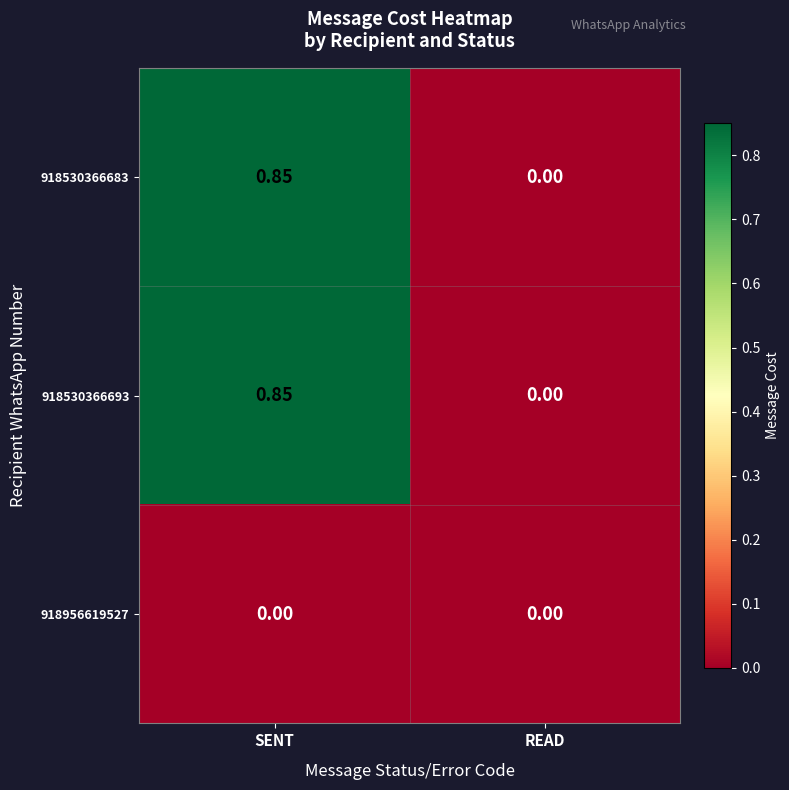

Is the value of 918530366693 at SENT greater than the value of 918530366683 at READ?

Yes